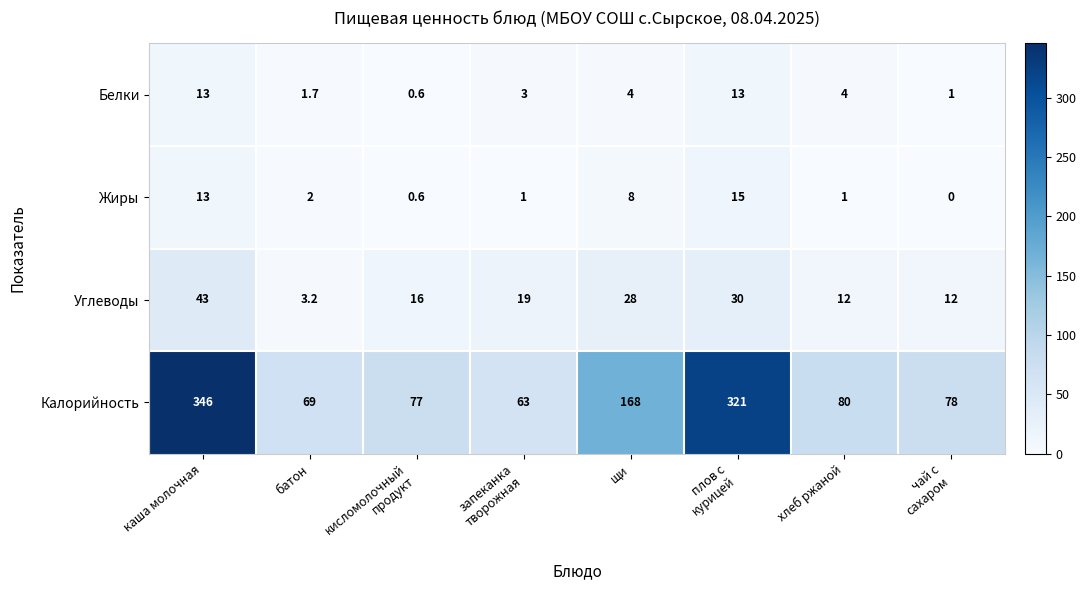

Rank the series by their maximum value, from lowest to highest.

Белки, Жиры, Углеводы, Калорийность